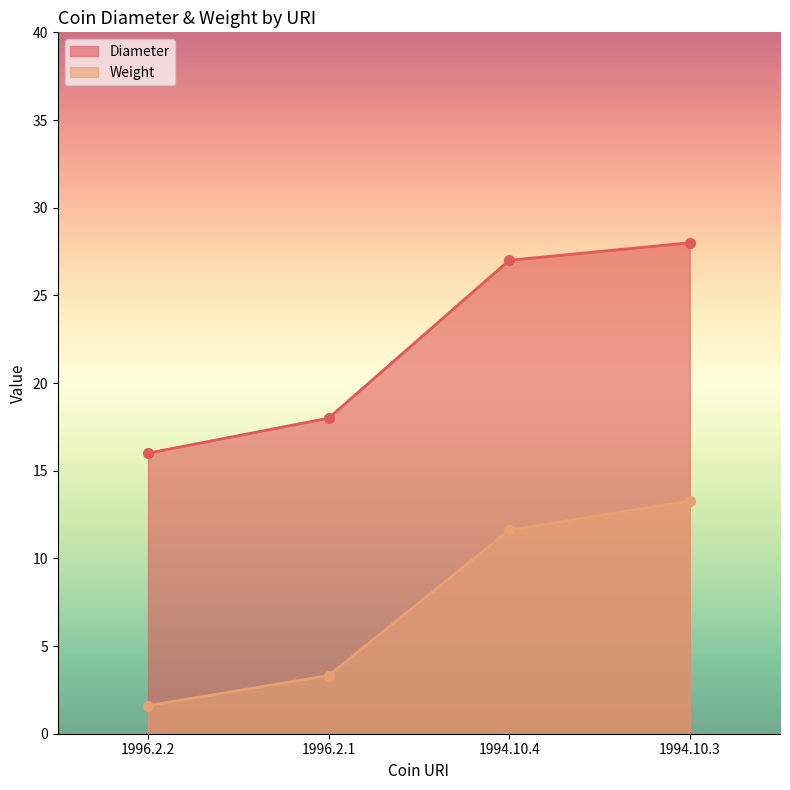

How many lines are shown in the chart?

2